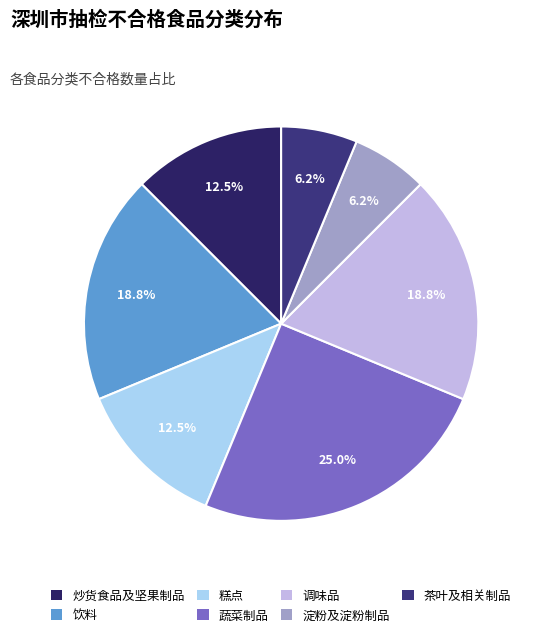

How many slices are in this pie chart?

7